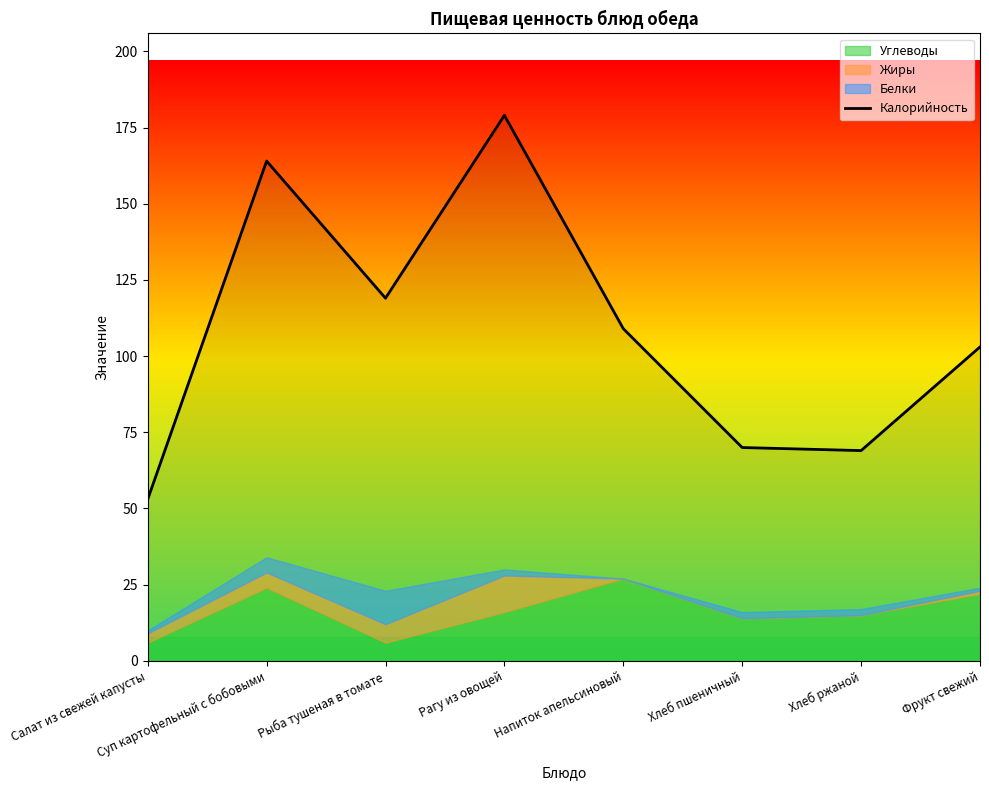

How many lines are shown in the chart?

1